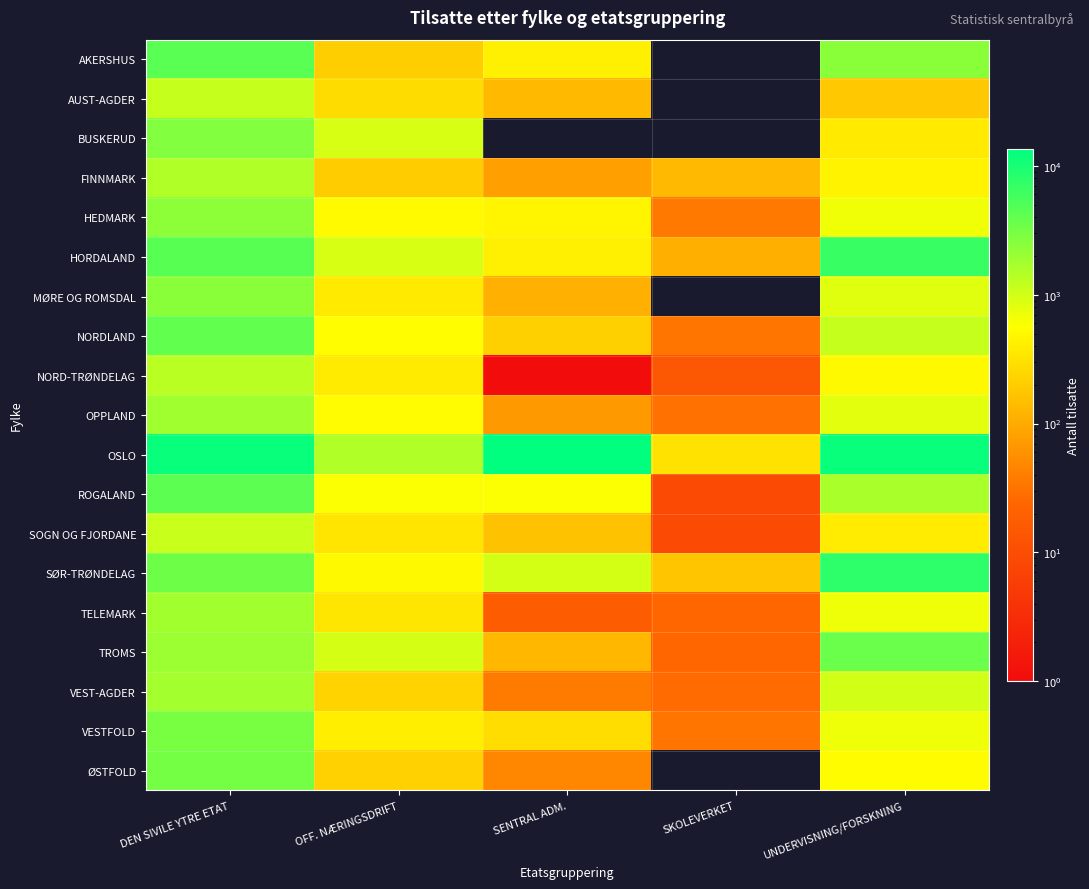

How many distinct data groups are displayed?

19